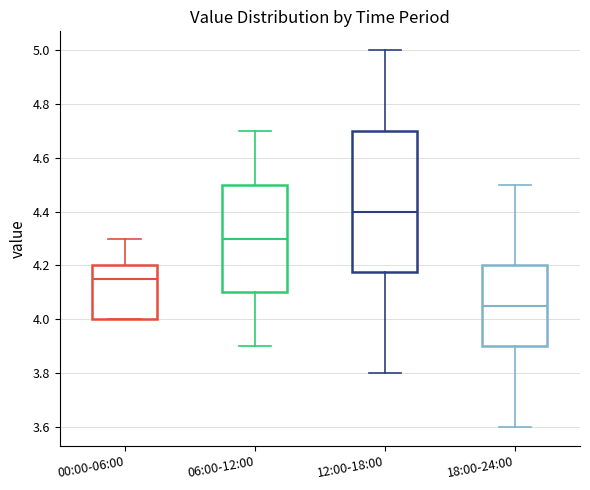

Reading left to right, read every box against the y-axis: the position of its median line, the range the box covers, and the ends of its whiskers. The values are not printed on the chart, so give them approximately, as read against the axis.

00:00-06:00: median 4.16, box 4.00 to 4.20, whiskers 4.00 to 4.30
06:00-12:00: median 4.30, box 4.10 to 4.50, whiskers 3.90 to 4.70
12:00-18:00: median 4.40, box 4.18 to 4.70, whiskers 3.80 to 5.00
18:00-24:00: median 4.06, box 3.90 to 4.20, whiskers 3.60 to 4.50